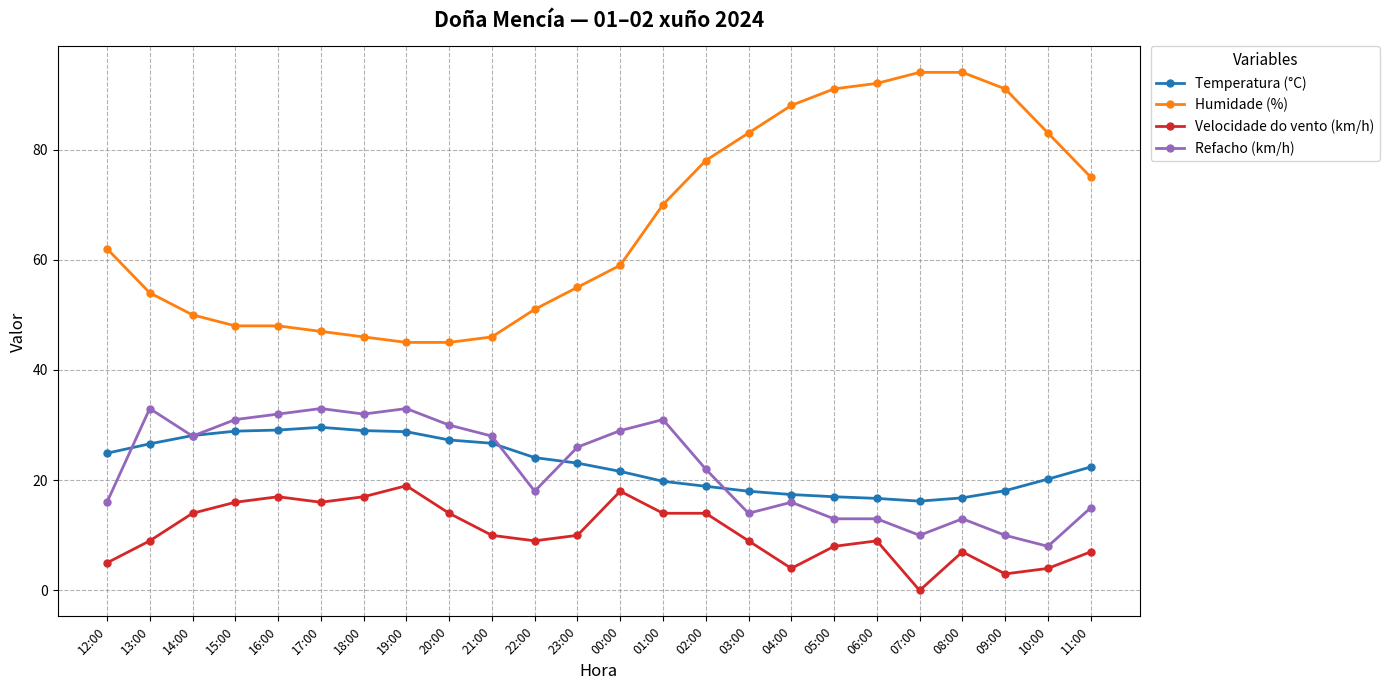

The value of Temperatura (°C) at 08:00 is 16.8. True or false?

True